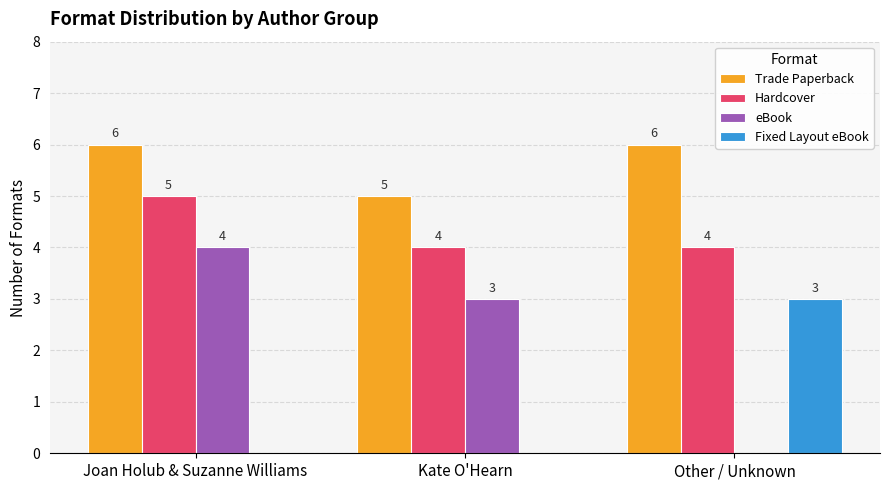

What is the maximum value for Trade Paperback?

6